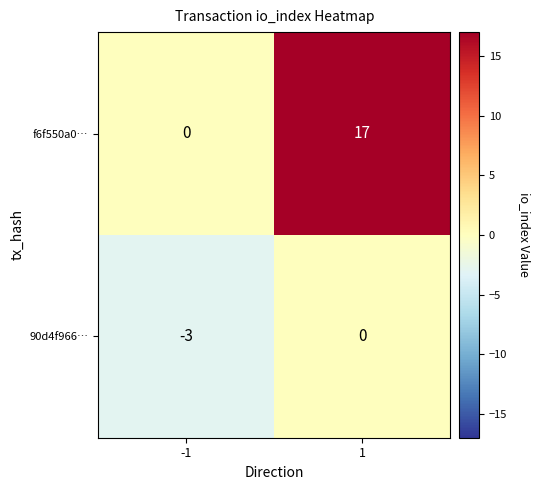

The value of 90d4f966… at 1 is 0. True or false?

True